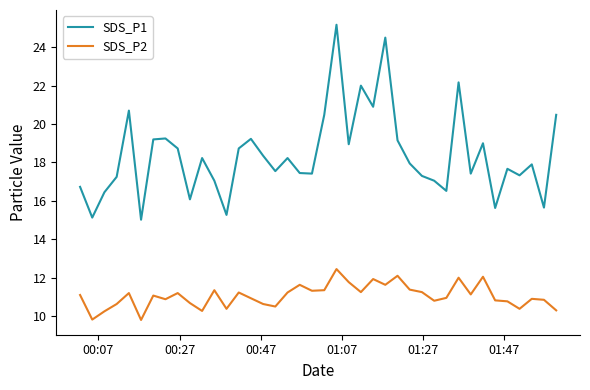

Which series has the widest spread of values?

SDS_P1